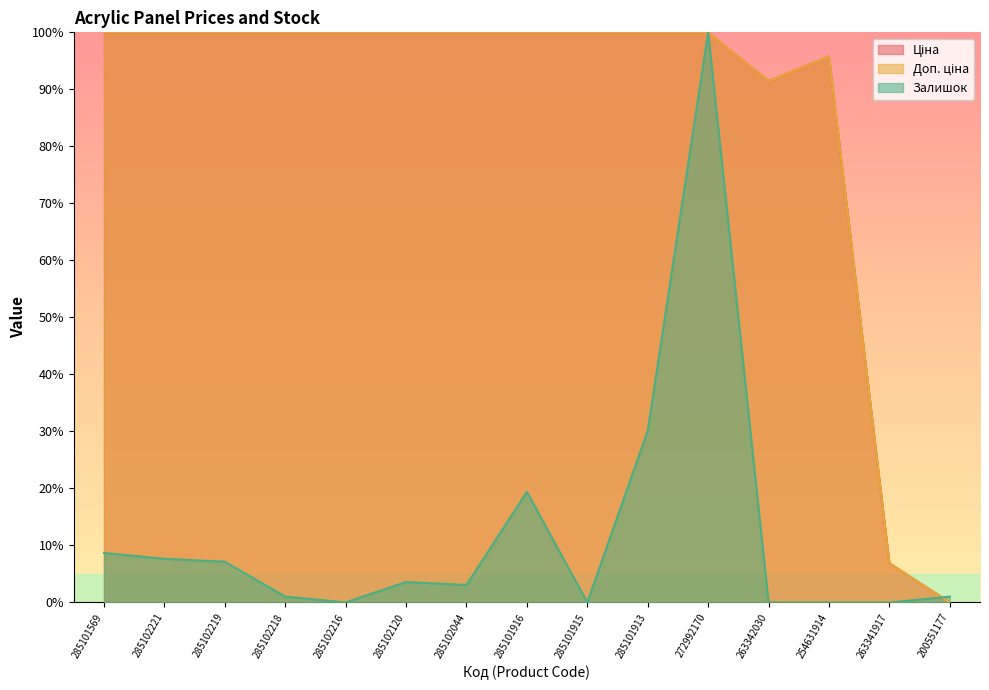

What position from the right is 285102218?

12